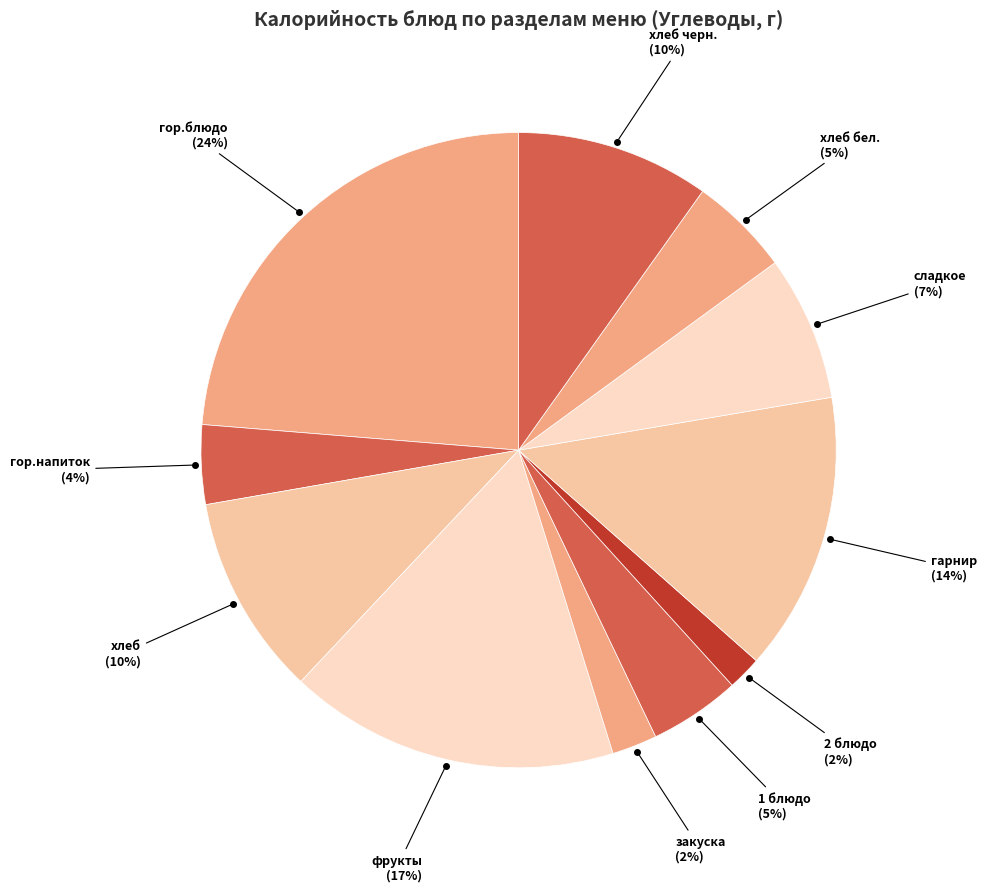

True or false: гор.напиток accounts for 17% of the total.

False